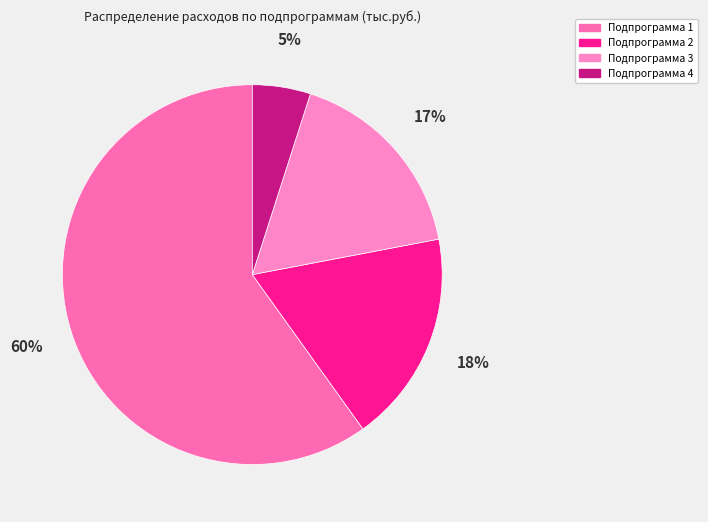

To the nearest percent, what portion does Подпрограмма 1 represent?

60%